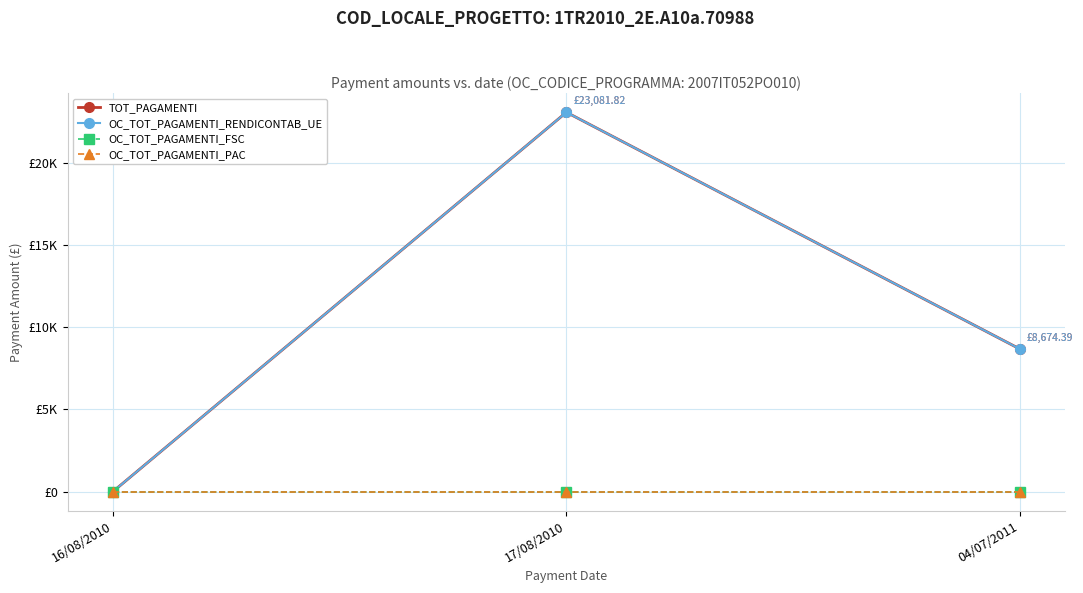

Reading left to right, list all the values displayed in this chart.

TOT_PAGAMENTI: 0.0	23081.8	8674.4
OC_TOT_PAGAMENTI_RENDICONTAB_UE: 0.0	23081.8	8674.4
OC_TOT_PAGAMENTI_FSC: 0.0	0.0	0.0
OC_TOT_PAGAMENTI_PAC: 0.0	0.0	0.0